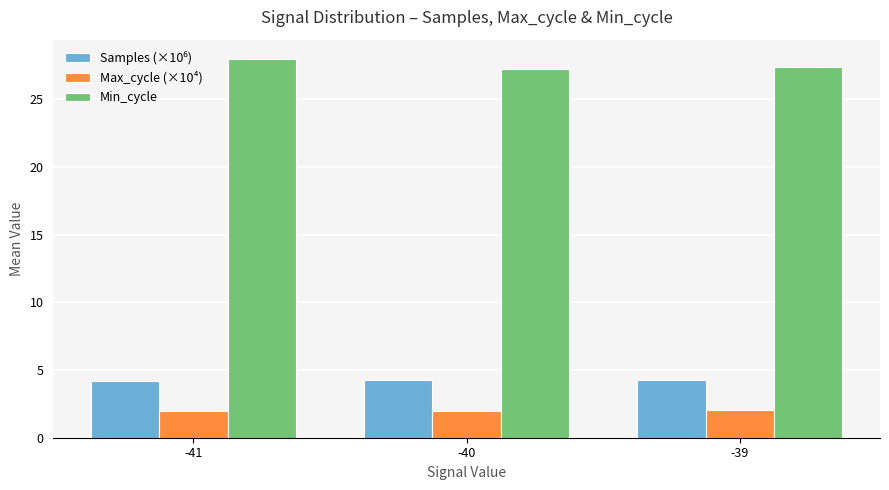

Between -41 and -39, which series saw the biggest shift?

Min_cycle